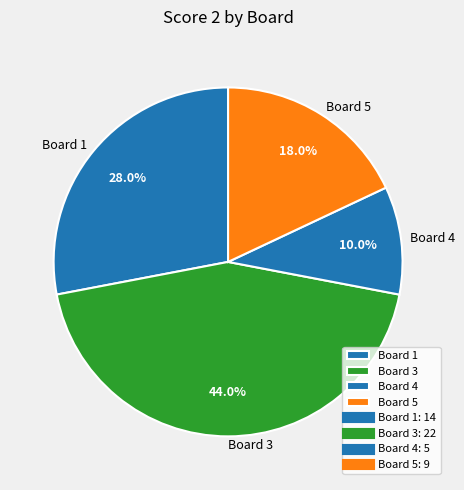

How many slices are in this pie chart?

4